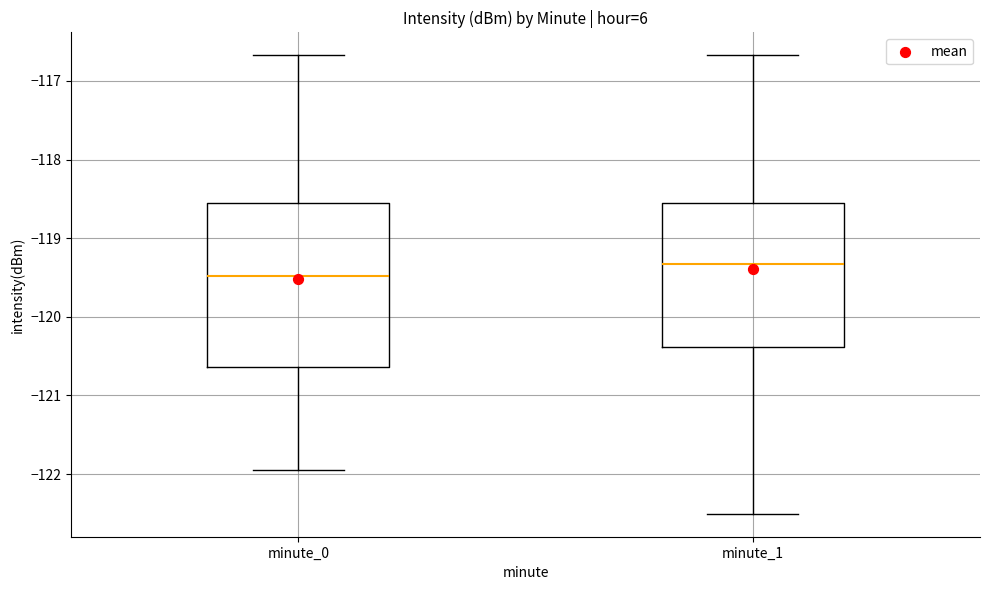

Reading left to right, read every box against the y-axis: the position of its median line, the range the box covers, and the ends of its whiskers. The values are not printed on the chart, so give them approximately, as read against the axis.

minute_0: median -119.5, box -120.6 to -118.6, whiskers -121.9 to -116.7
minute_1: median -119.3, box -120.4 to -118.6, whiskers -122.5 to -116.7